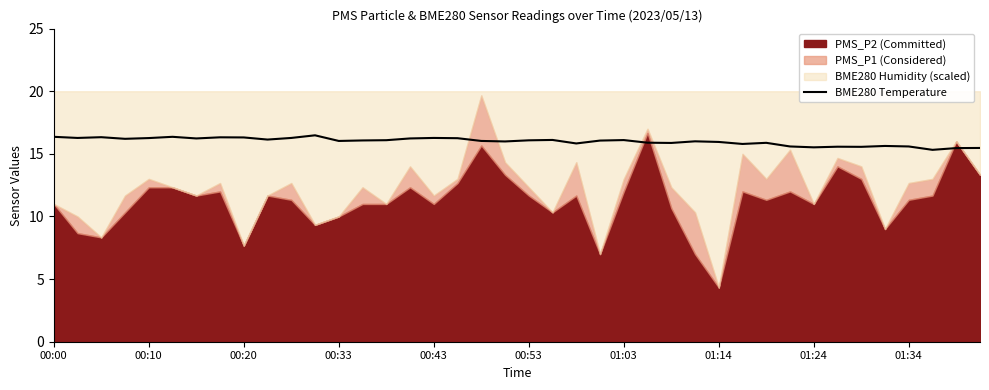

What is the minimum value for BME280 Temperature?

15.3